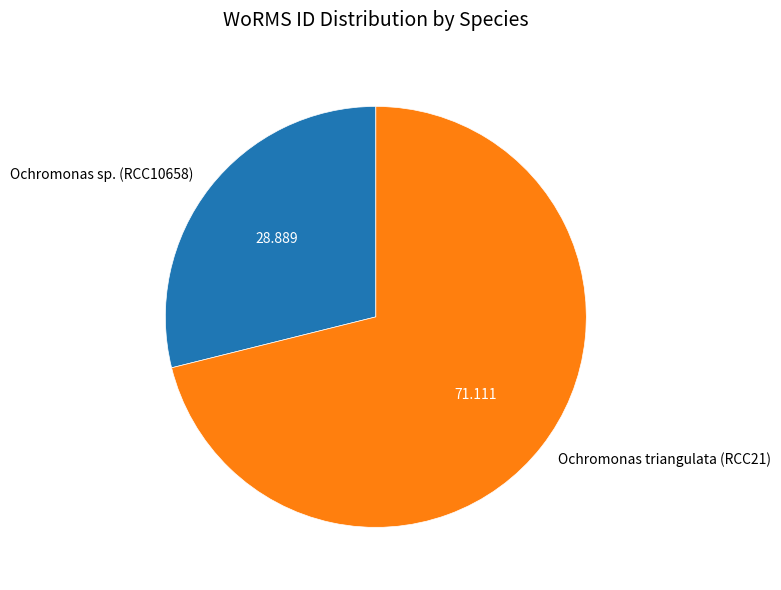

Is Ochromonas triangulata (RCC21) the majority of the pie?

Yes